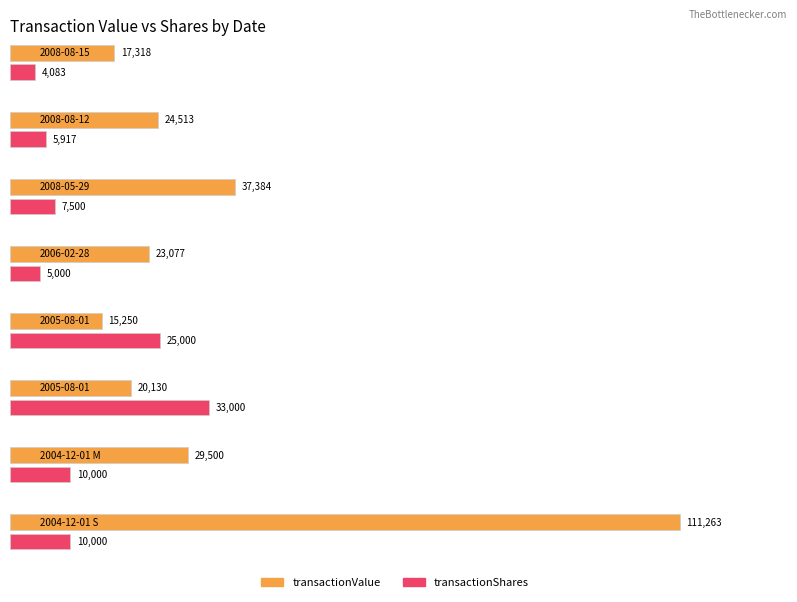

Rank the series at 2004-12-01 S from highest to lowest value.

transactionValue, transactionShares